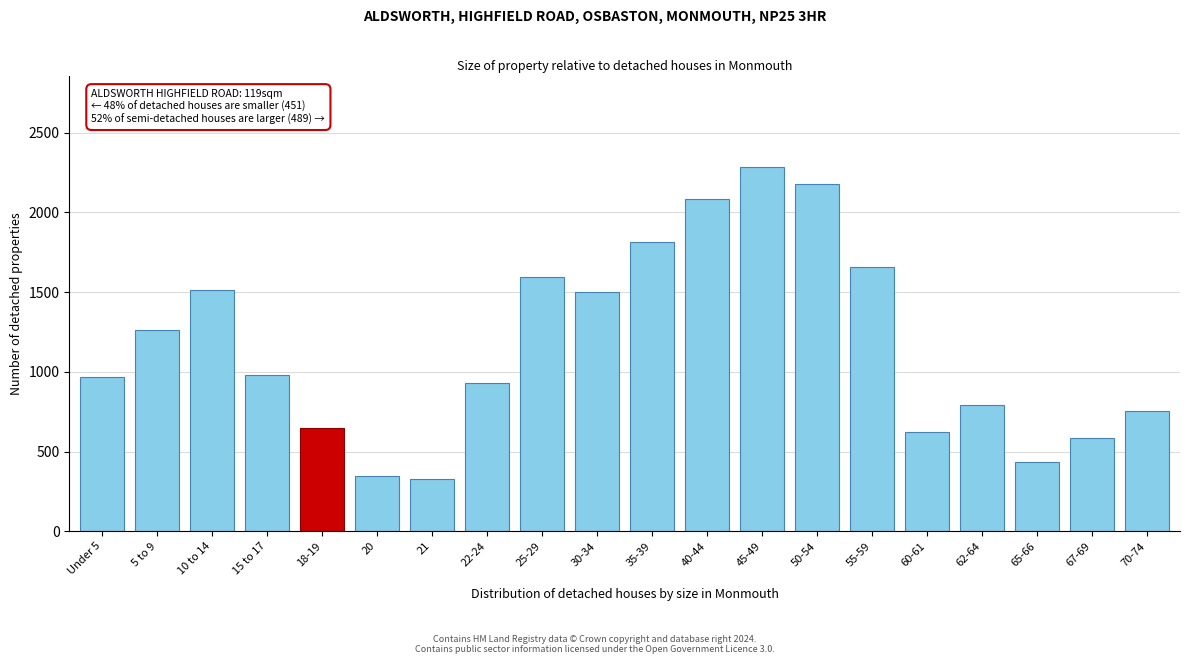

Is it true that the value at 5 to 9 is 1260?

True